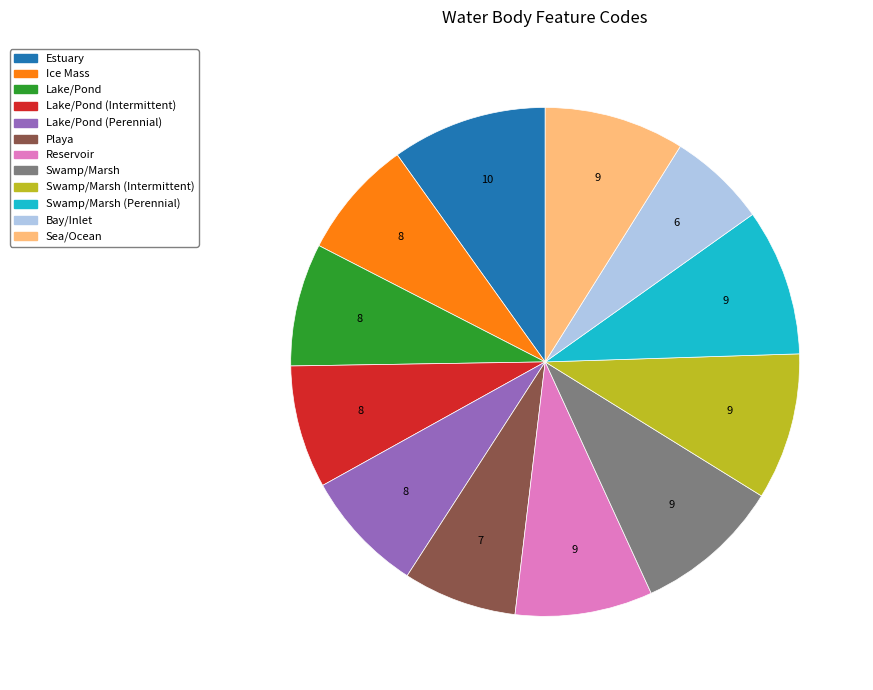

True or false: Lake/Pond (Perennial) accounts for 22% of the total.

False